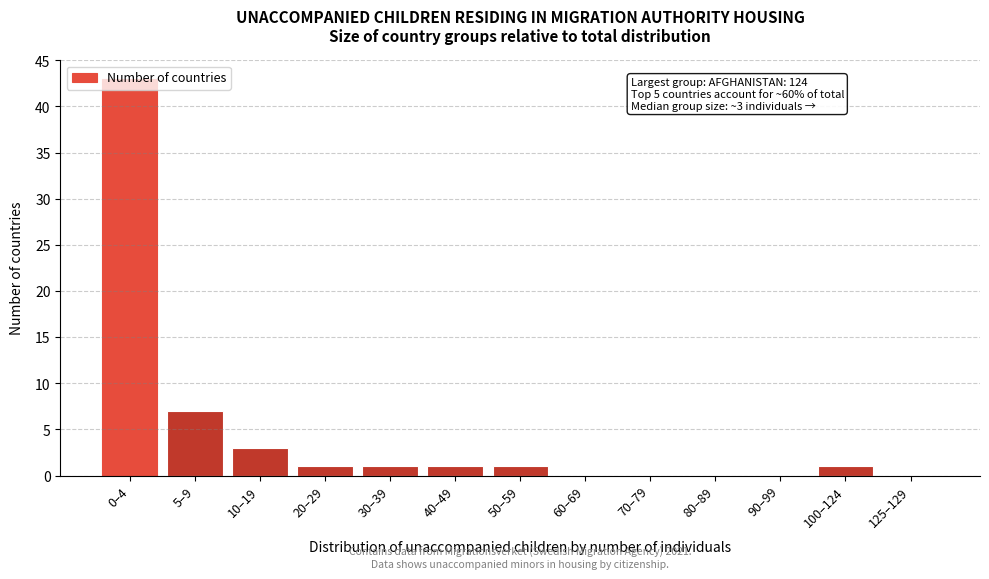

At which label is the value closest to 21?

5–9